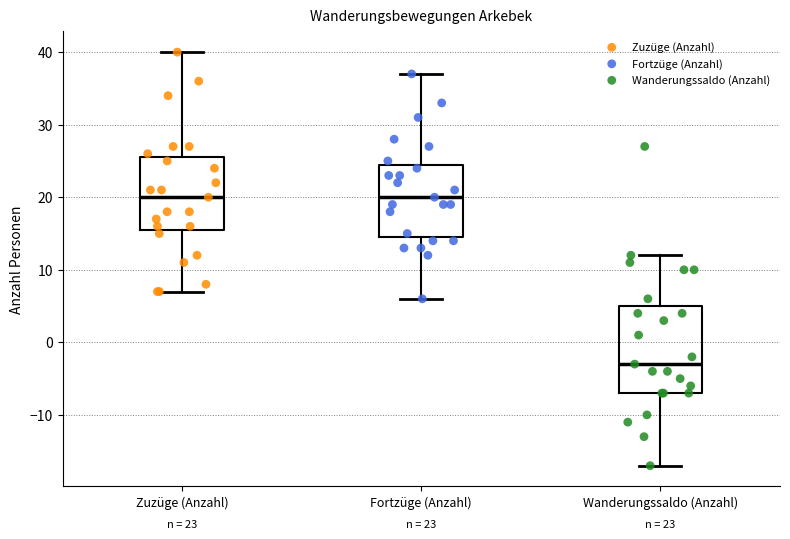

Which box is the tallest, from its lower edge to its upper edge?

Wanderungssaldo (Anzahl)